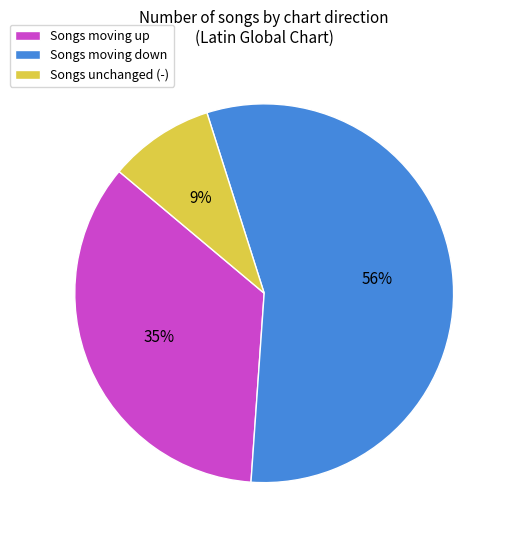

Which slice is the smallest?

Songs unchanged (-)